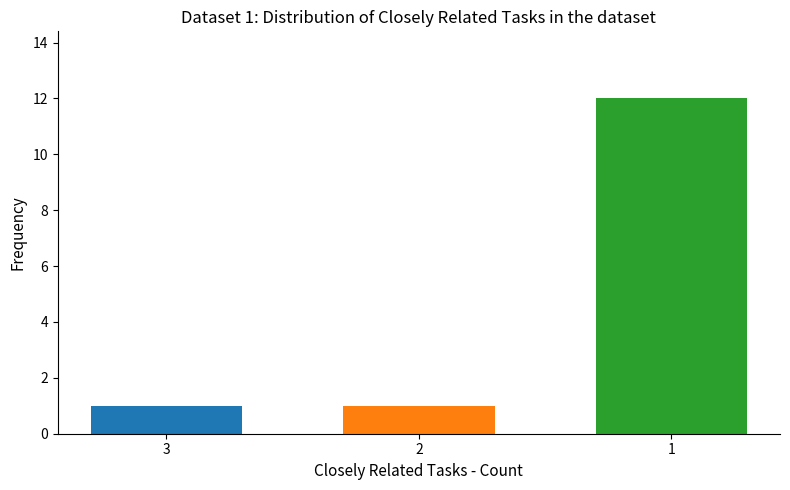

What is the value of the 2nd bar from the left?

1